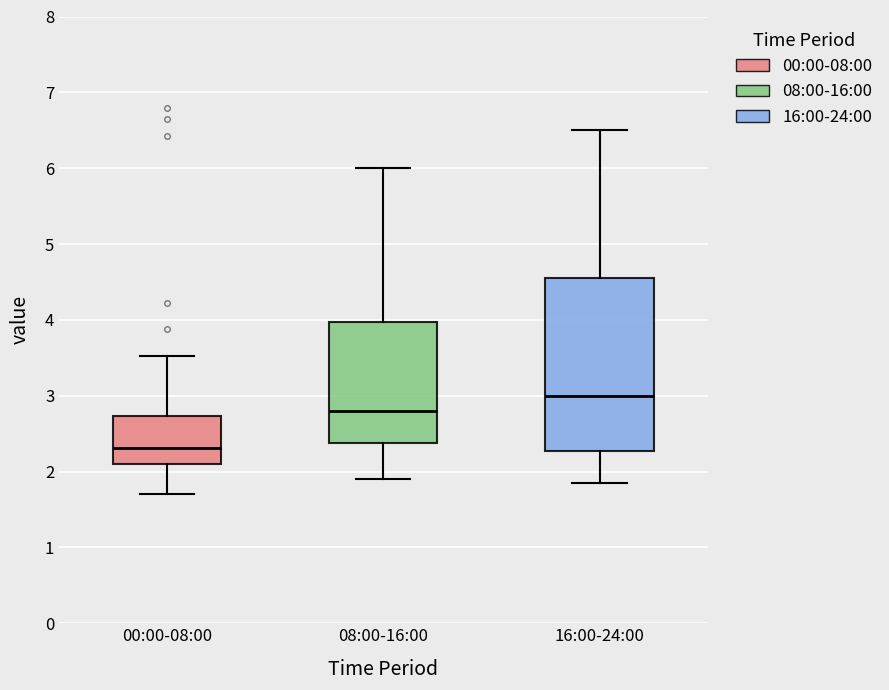

Where does the median line of the box for 16:00-24:00 sit on the y-axis? The values are not printed on the chart, so give them approximately, as read against the axis.

3.0